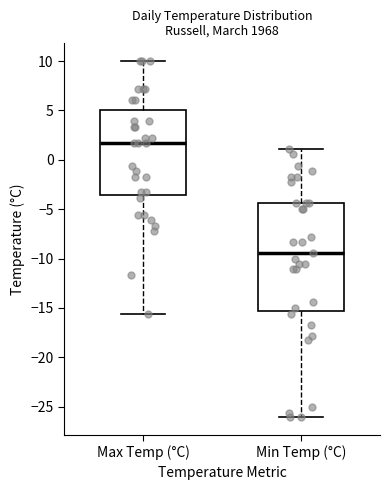

Which box is the tallest, from its lower edge to its upper edge?

Min Temp (°C)